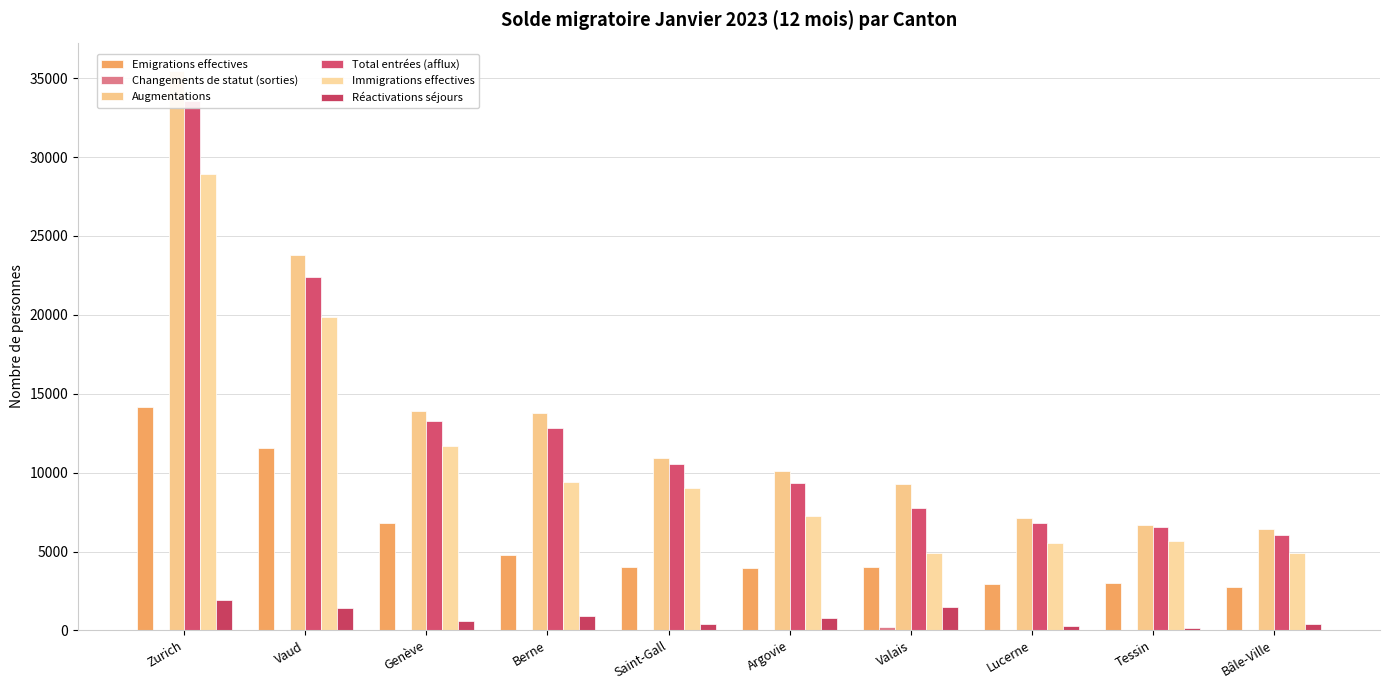

What is the sum of all Réactivations séjours values?

8345